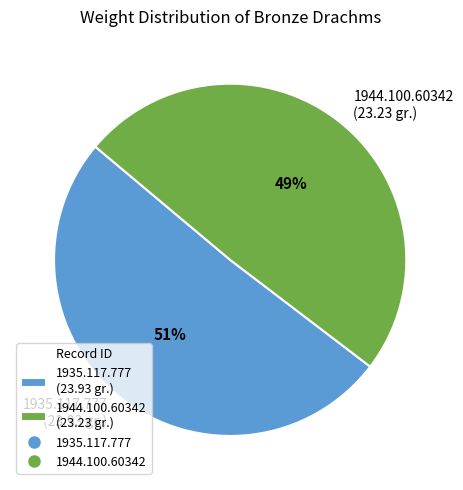

To the nearest percent, what portion does 1944.100.60342 represent?

49%